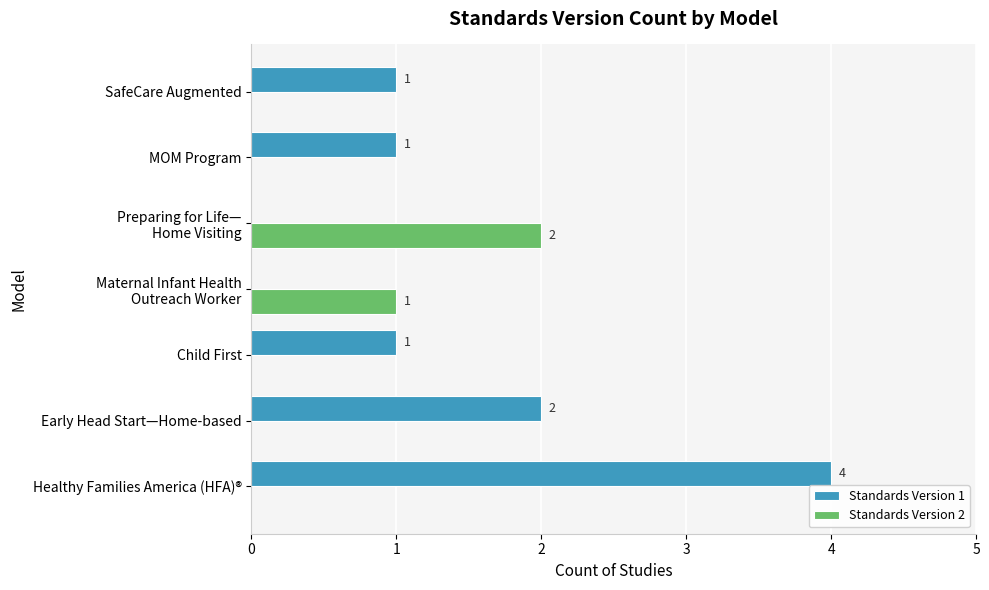

What is the sum of all Standards Version 1 values?

9